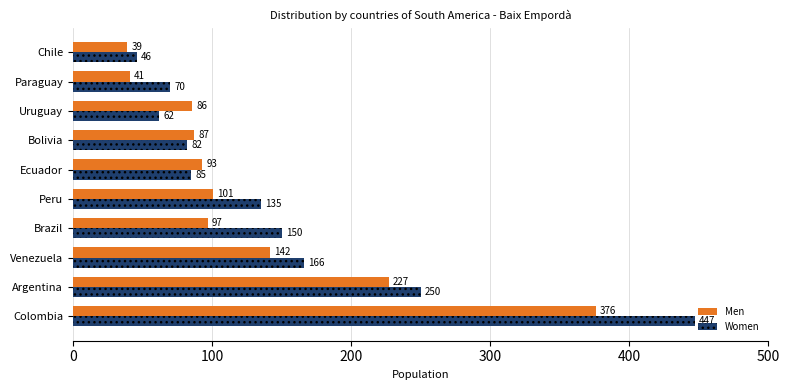

What is the difference between the maximum and minimum values in the Women series?

401